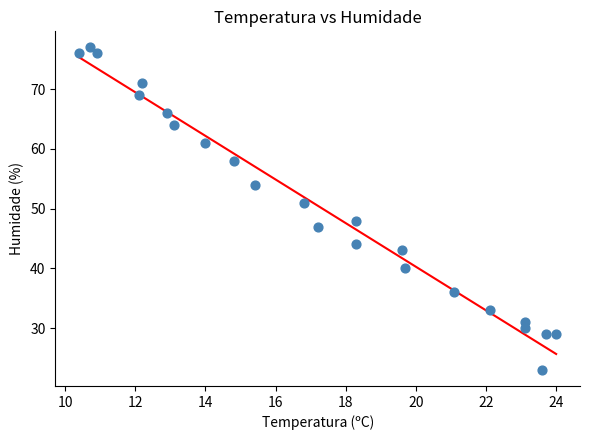

What is the range of Y values (max minus min)?

54